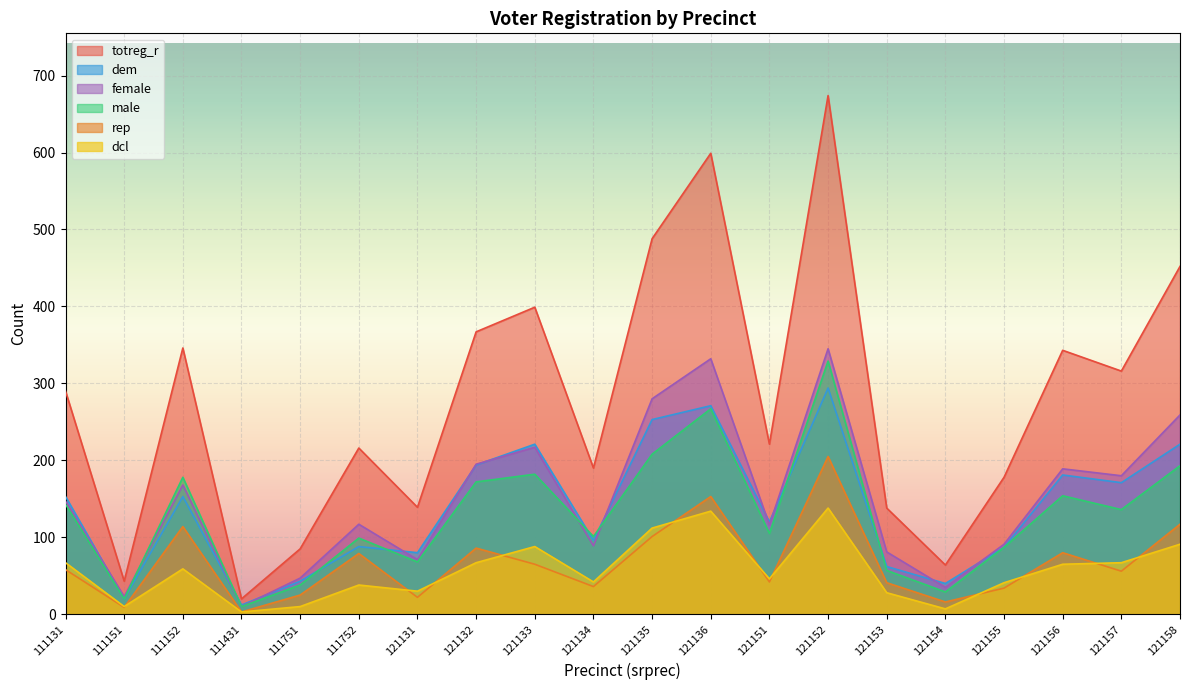

What are all the series names shown in the legend?

totreg_r, dem, female, male, rep, dcl